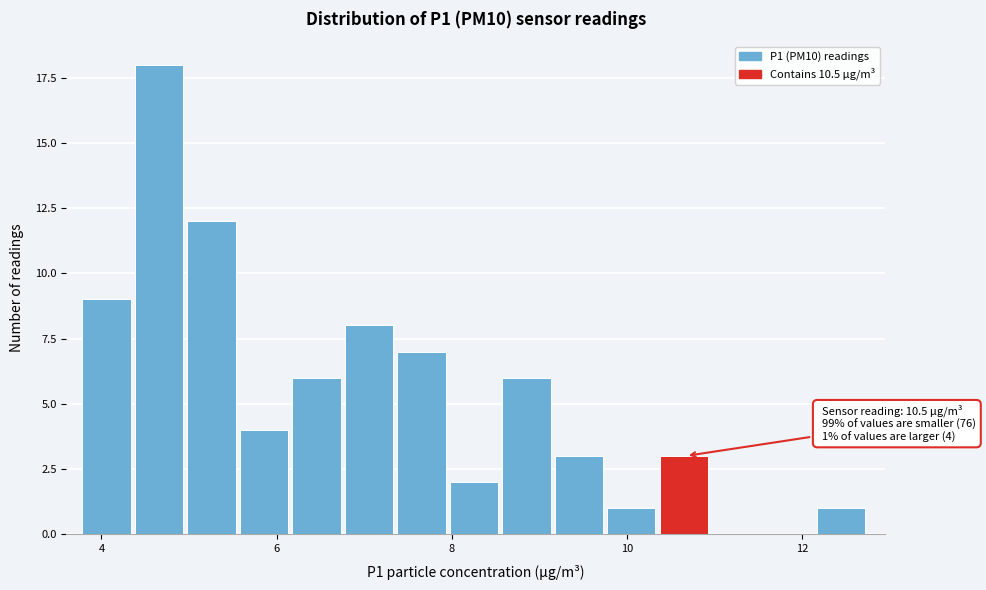

Around what value on the x-axis is the tallest bar? Give the approximate position of its centre, as read against the axis.

4.6